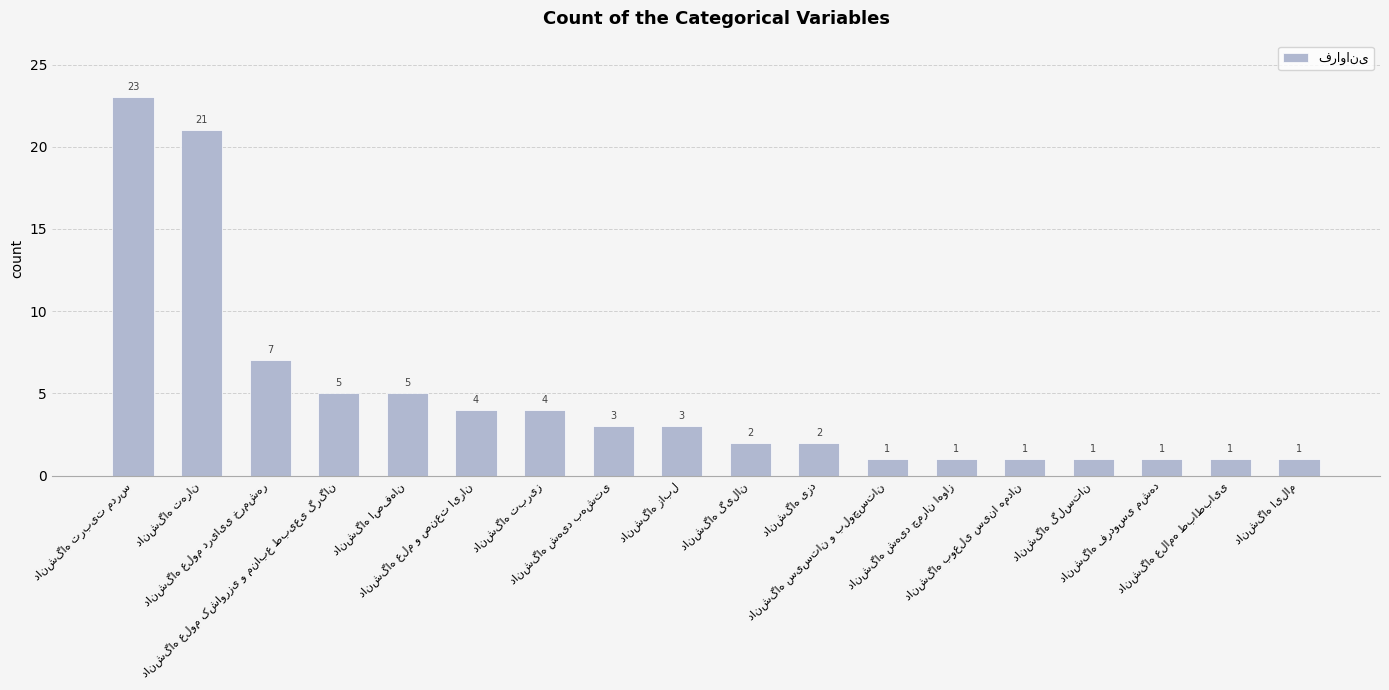

What is the maximum value shown in the chart?

23